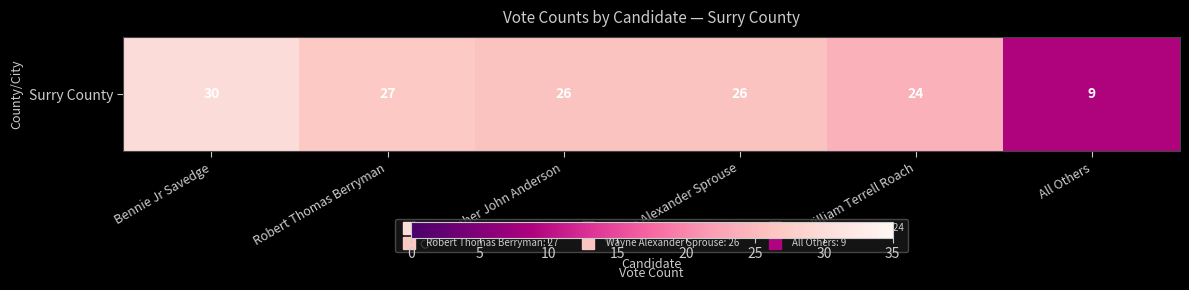

Rank the categories by value from lowest to highest.

All Others, William Terrell Roach, Christopher John Anderson, Wayne Alexander Sprouse, Robert Thomas Berryman, Bennie Jr Savedge